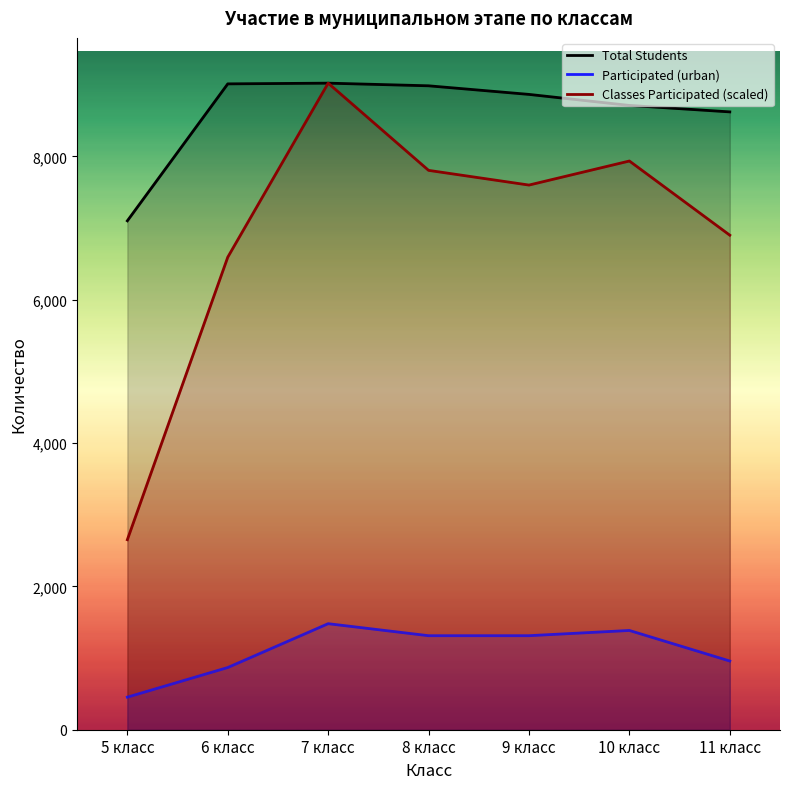

What is the total value across all series at 9 класс?

17776.9